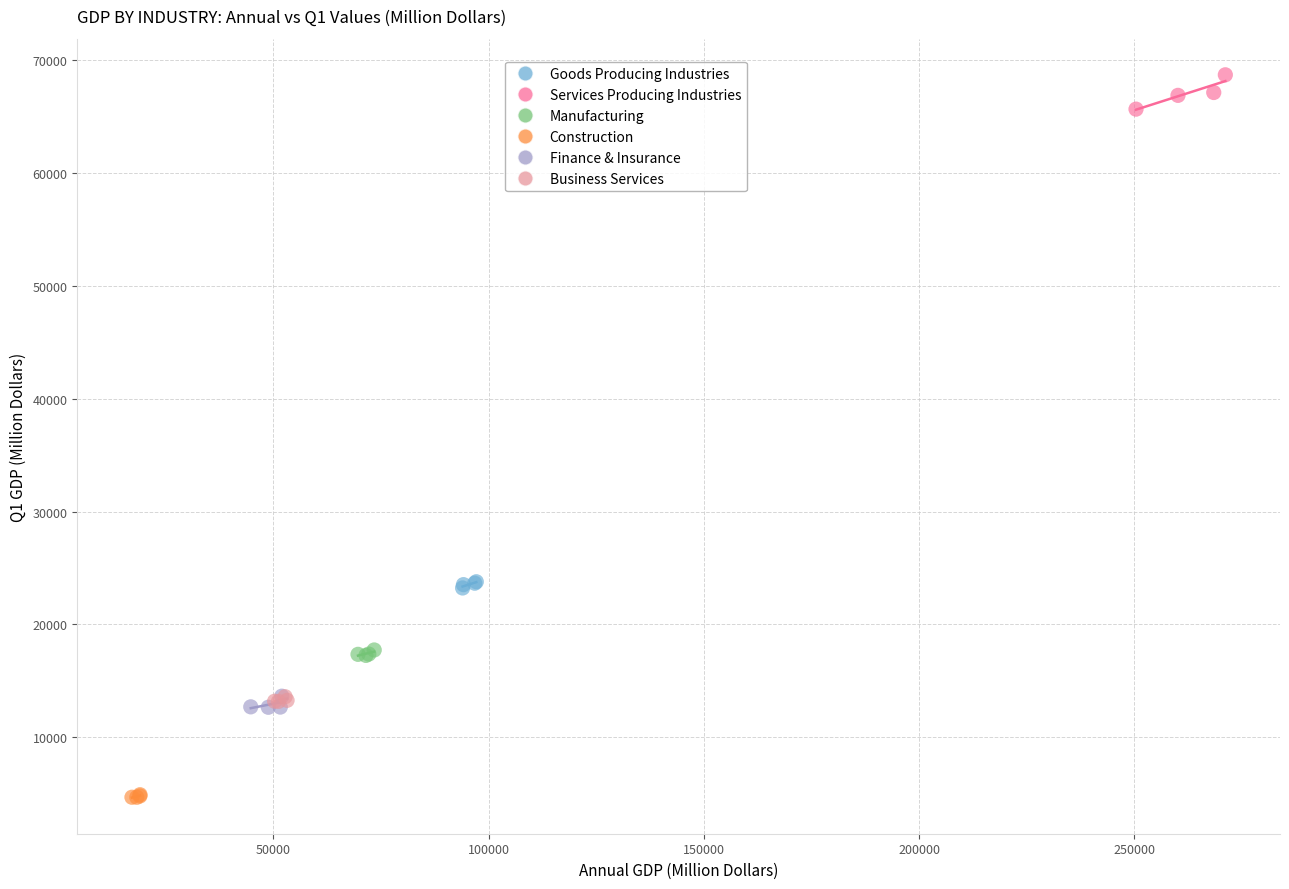

What are all the series names shown in the legend?

Goods Producing Industries, Services Producing Industries, Manufacturing, Construction, Finance & Insurance, Business Services